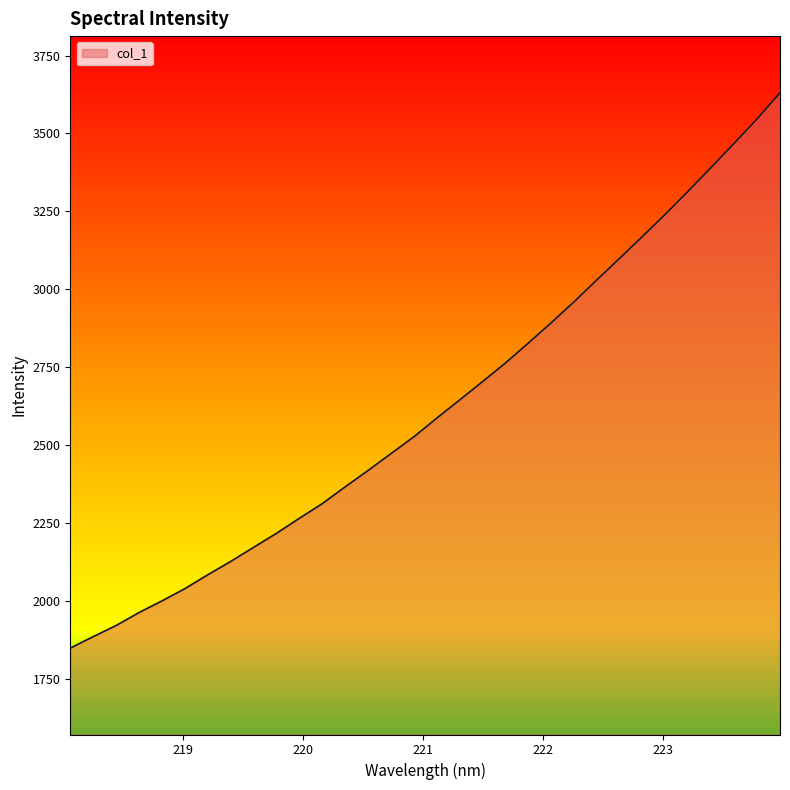

What is the sum of the values at 219.2067 and 223.5987?

5552.7